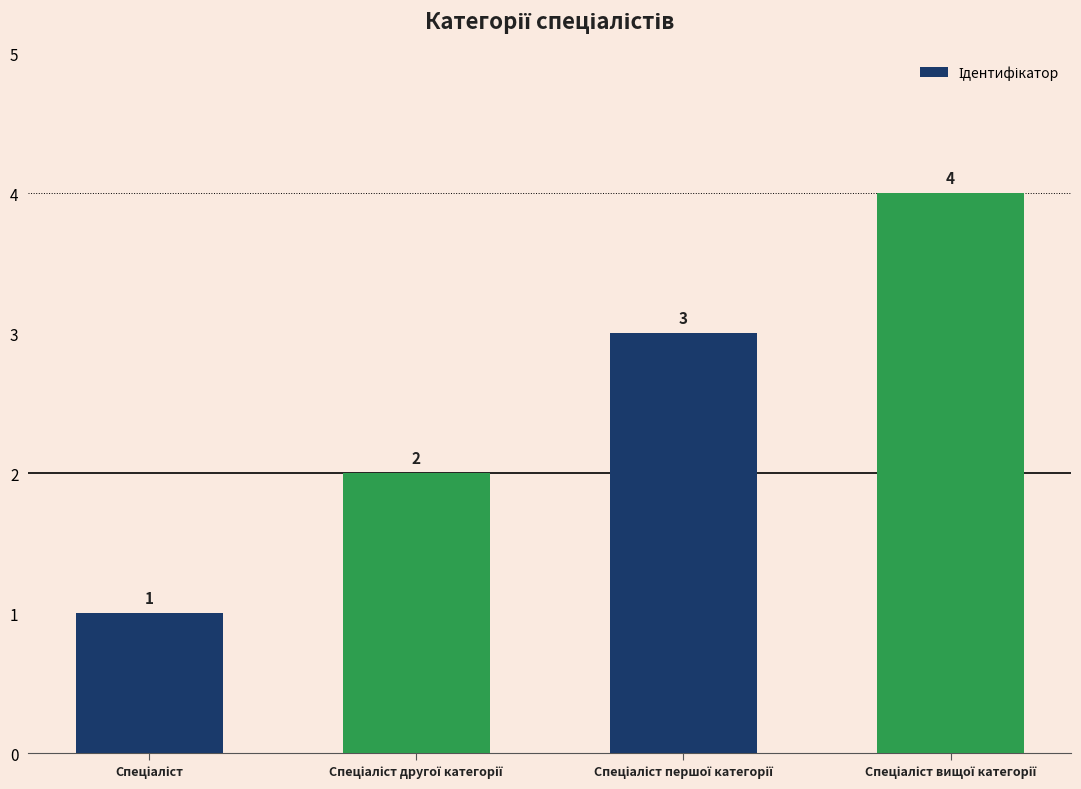

Count the values in the range 2 to 4.

3